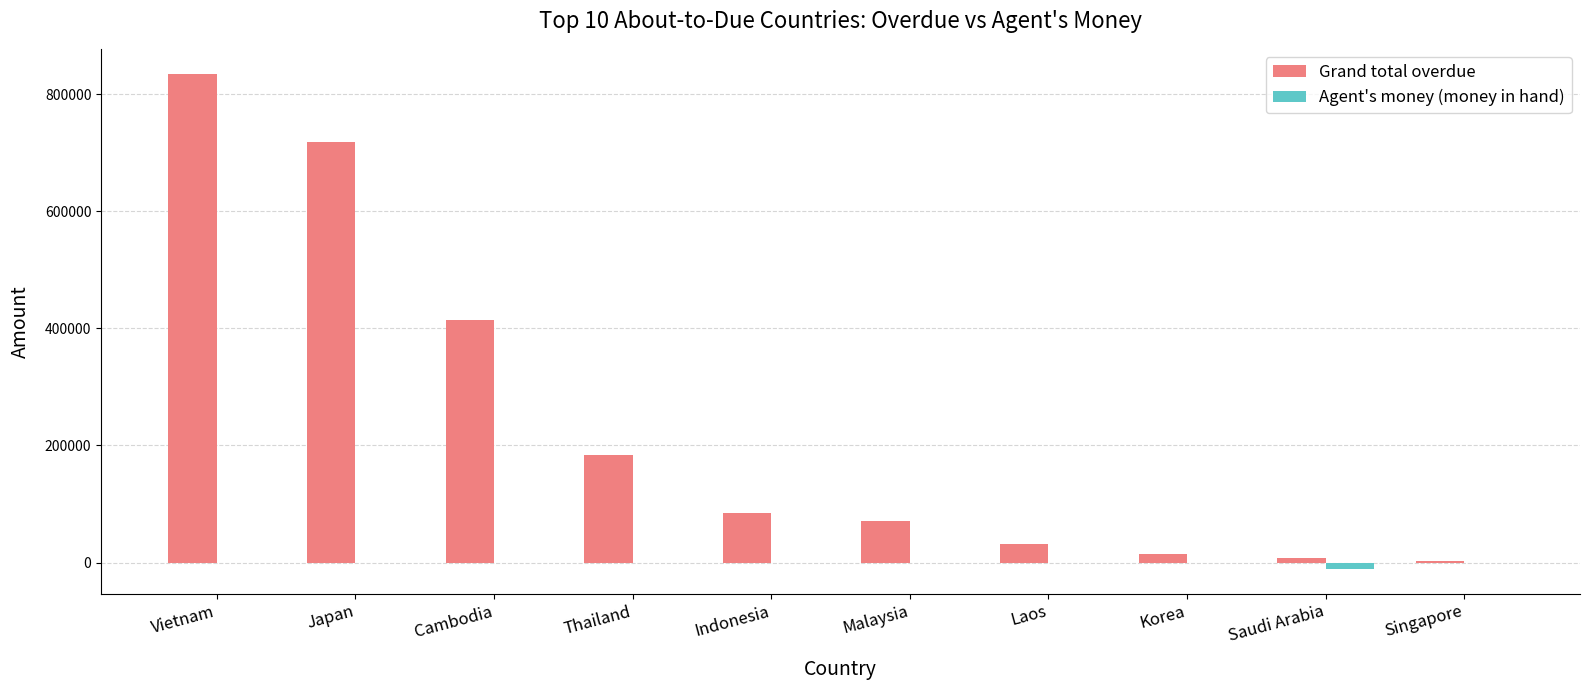

The value of Grand total overdue at Thailand is 305016.3. True or false?

False